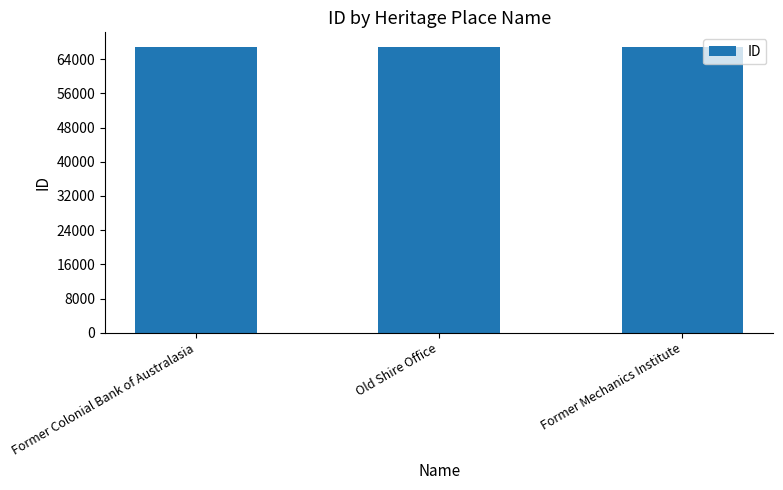

The value at Former Colonial Bank of Australasia is 66928. True or false?

True